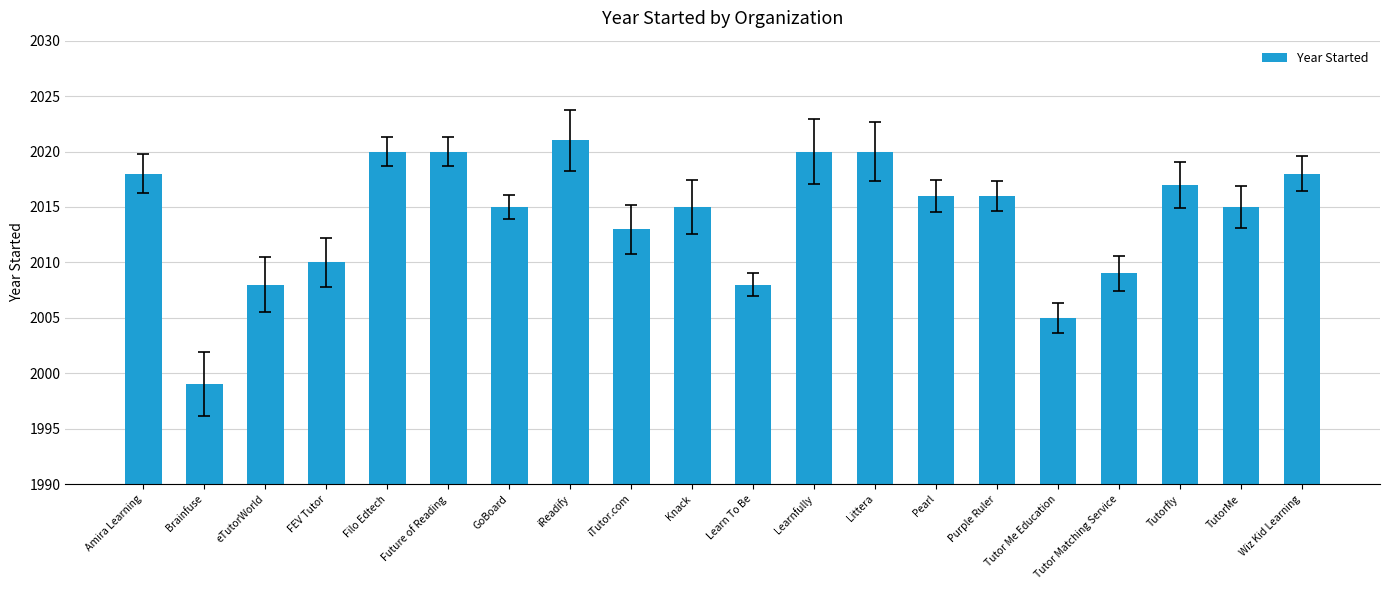

Where is the data nearest to the value 2010?

FEV Tutor